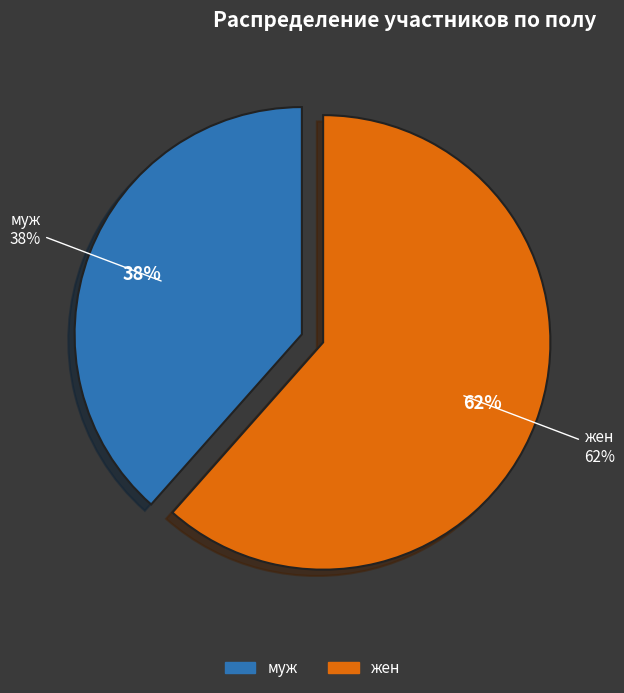

True or false: муж accounts for 28% of the total.

False